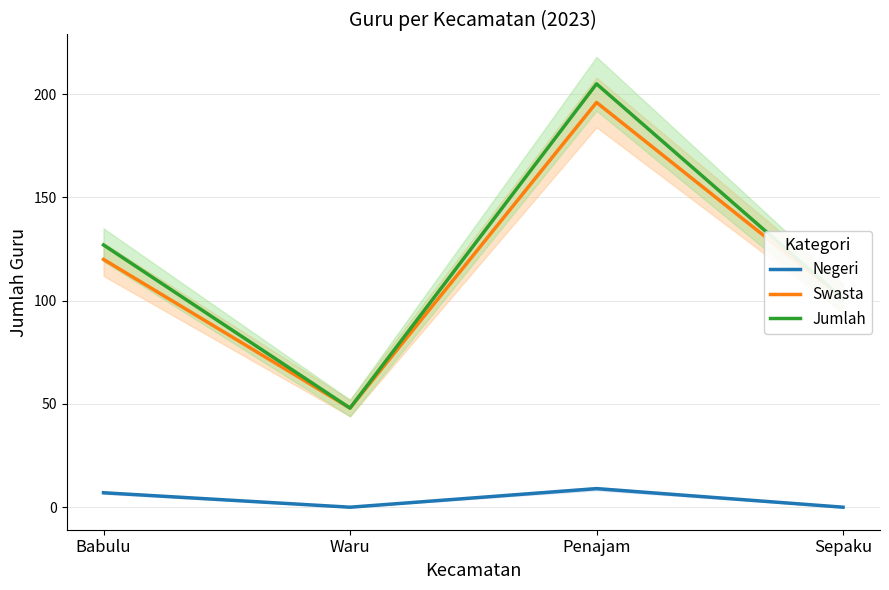

Where is Swasta nearest to the value 122?

Babulu